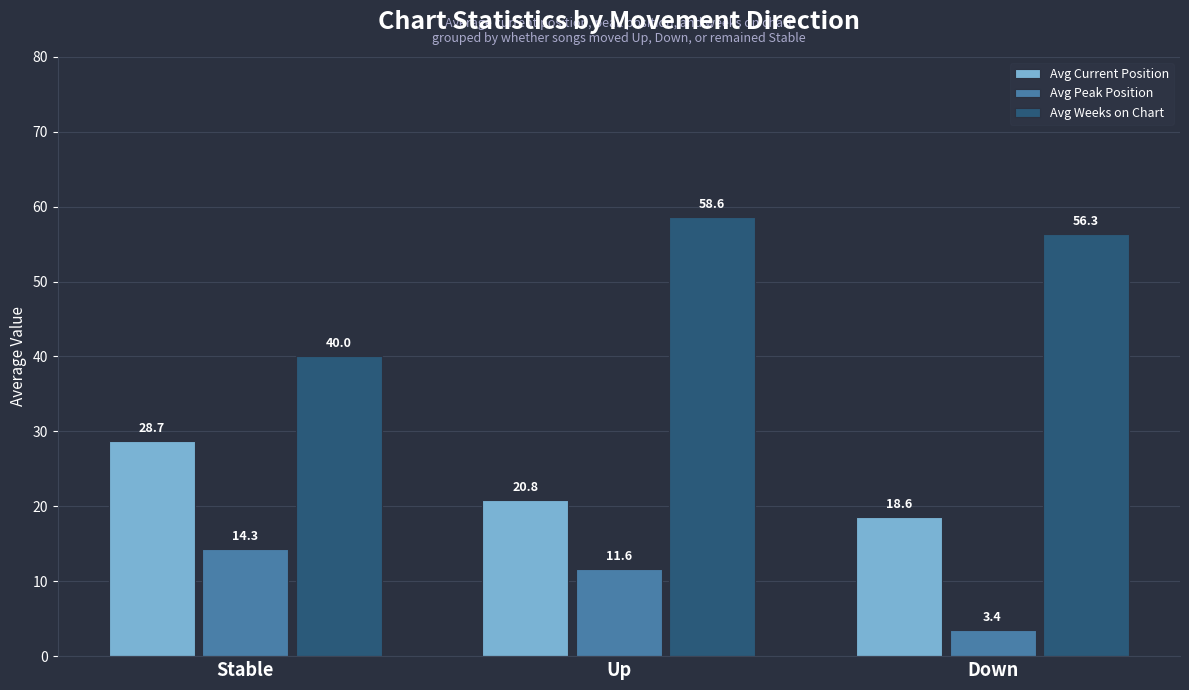

What is the label of the 2nd bar from the left?

Up